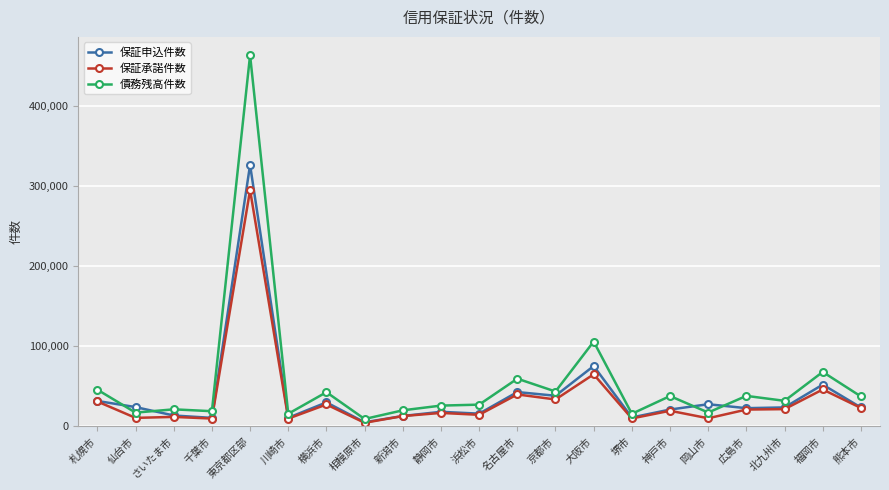

At which category is the sum across all series the highest?

東京都区部